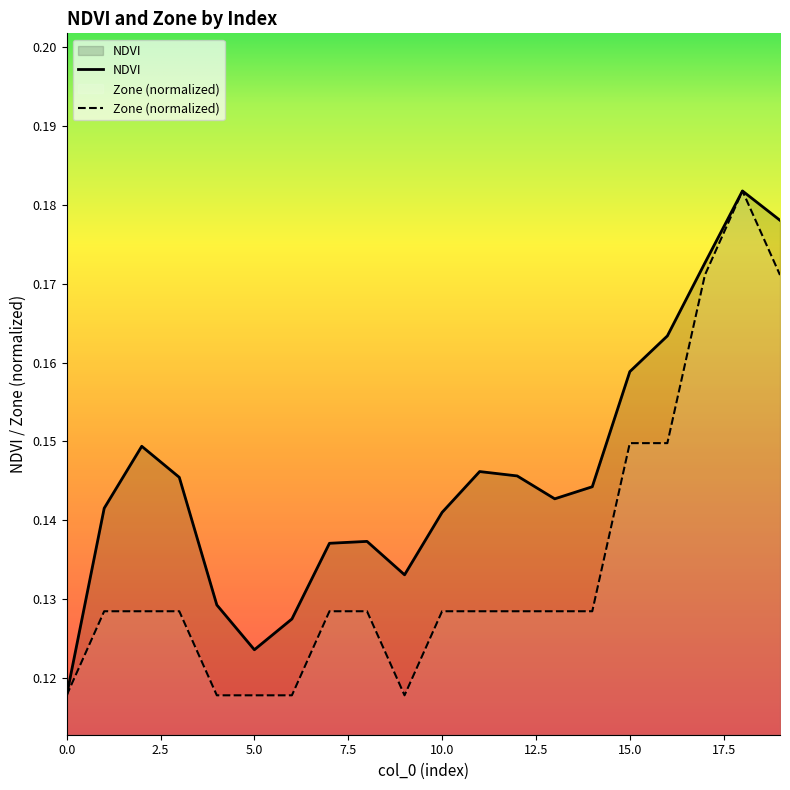

Between 3 and 13, which series saw the biggest shift?

NDVI